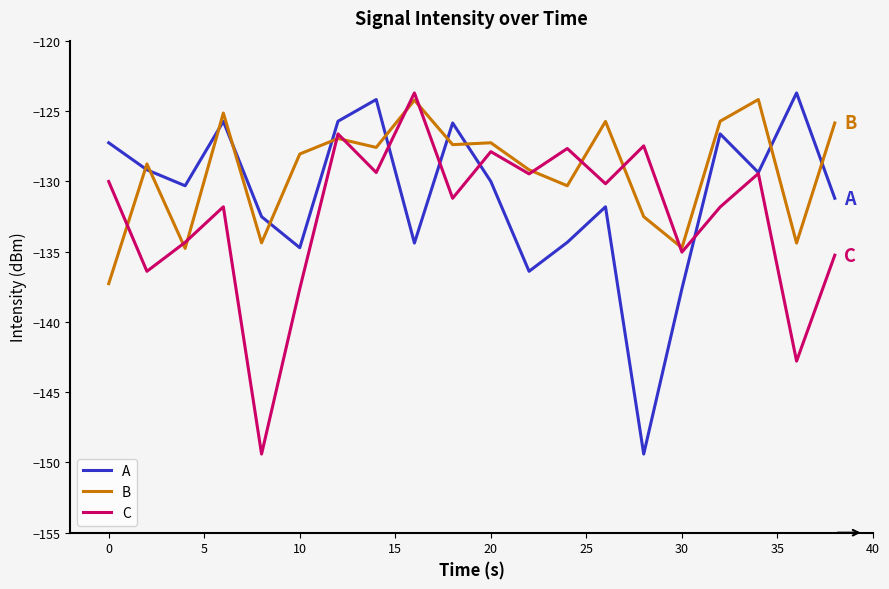

What are all the series names shown in the legend?

A, B, C